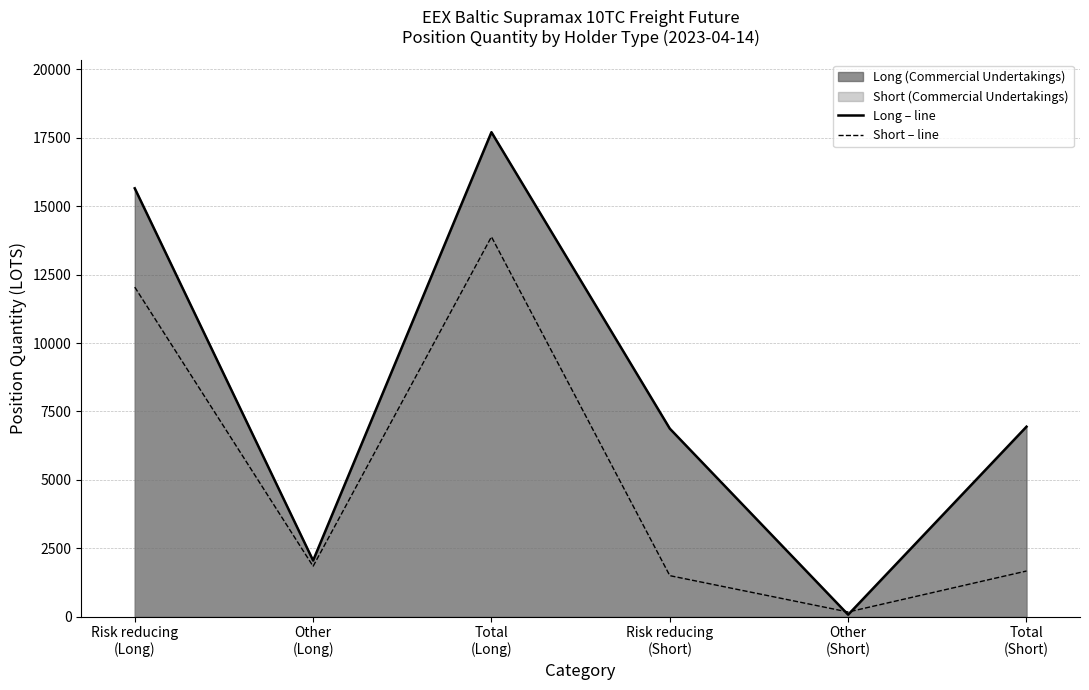

How many categories are shown in the chart?

6